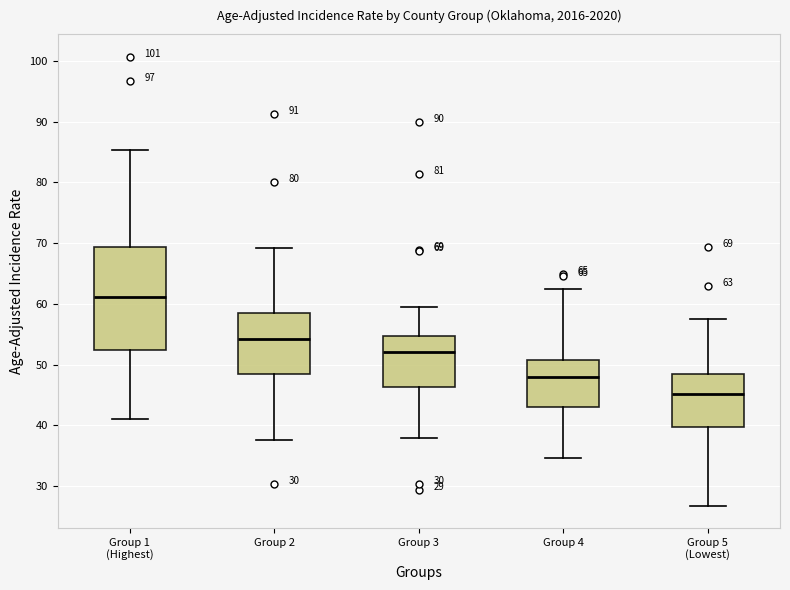

Which box has the highest median line?

Group 1 (Highest)